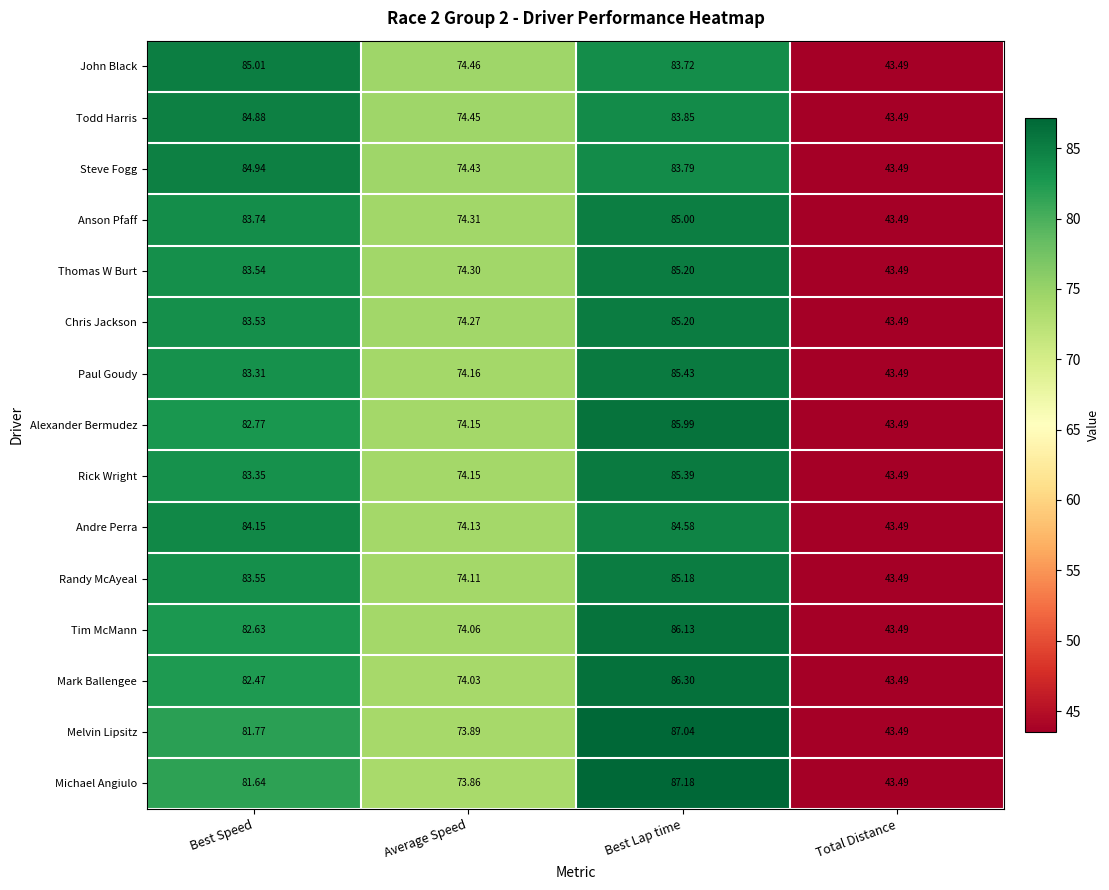

Which series has the largest total across all categories?

John Black